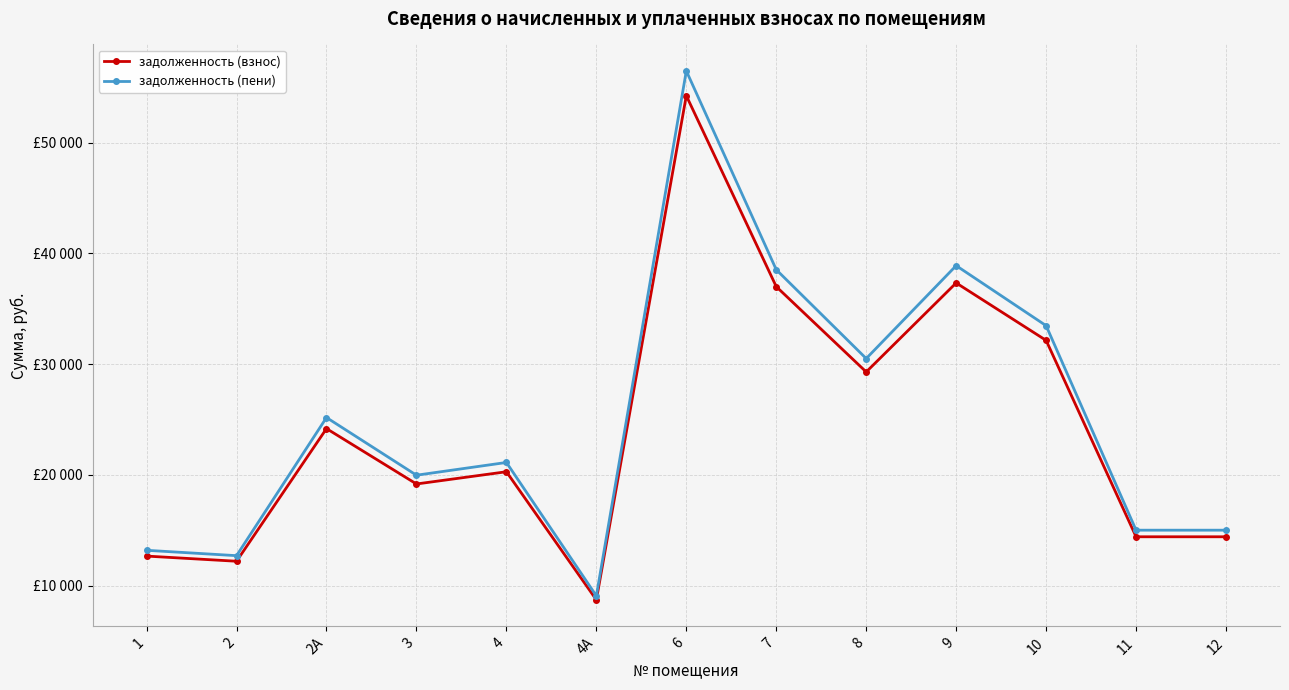

Reading left to right, what are all the values shown in this chart?

задолженность (взнос): 1=12672.0	2=12206.9	2А=24181.2	3=19182.2	4=20286.6	4А=8719.2	6=54233.4	7=36998.7	8=29296.6	9=37332.3	10=32144.8	11=14415.8	12=14415.8
задолженность (пени): 1=13195.2	2=12710.9	2А=25179.6	3=19974.2	4=21124.2	4А=9079.2	6=56472.6	7=38526.3	8=30506.2	9=38892.3	10=33472.0	11=15011.0	12=15011.0